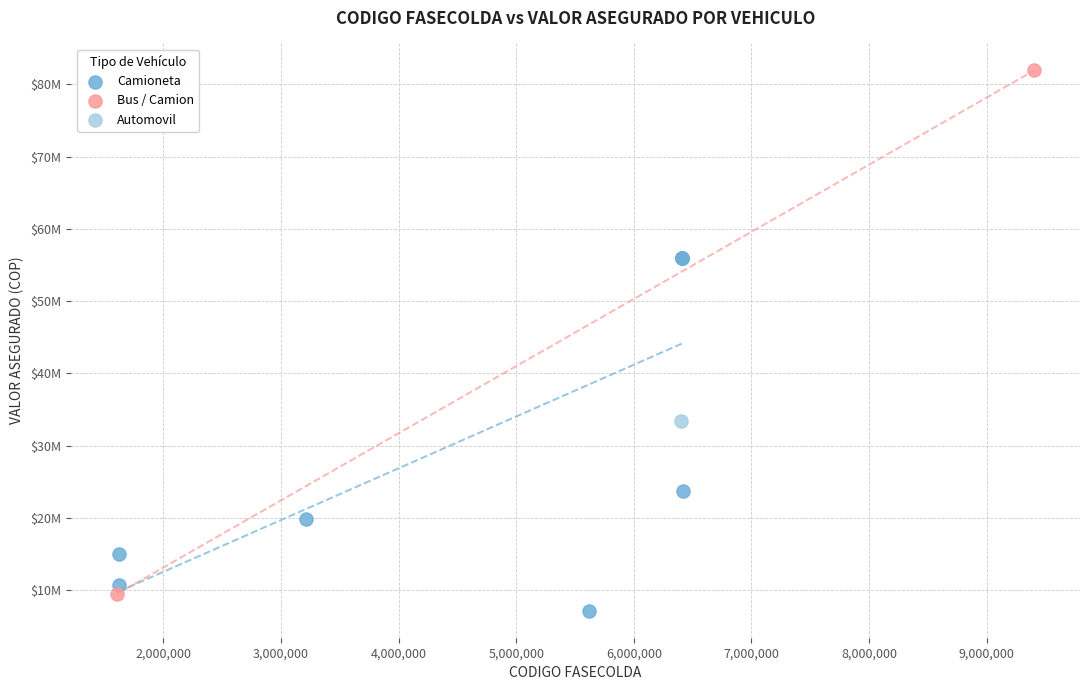

What are all the series names shown in the legend?

Camioneta, Bus / Camion, Automovil